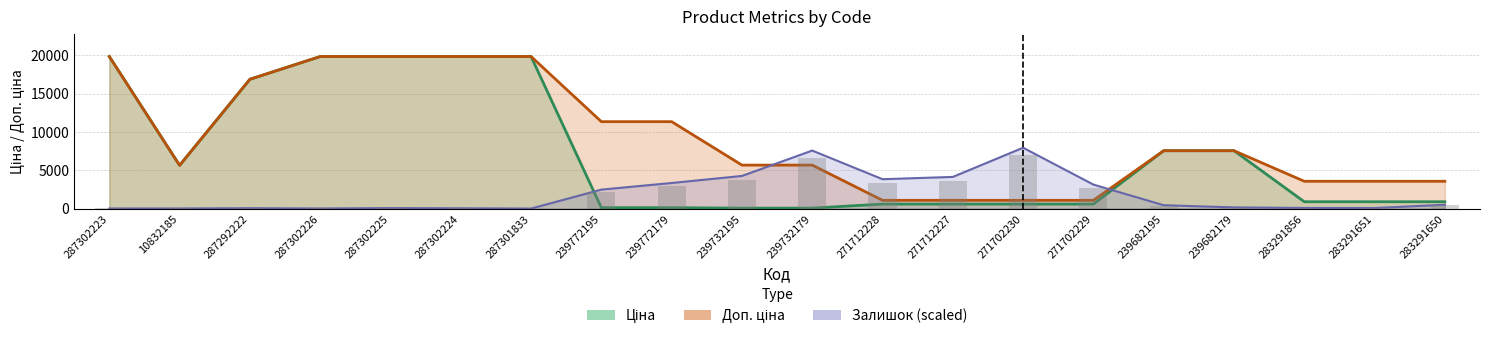

Reading left to right, transcribe all the data shown in this chart.

Ціна: 19831.1	5636.0	16863.2	19831.1	19831.1	19831.1	19831.1	113.3	113.3	56.7	56.7	586.0	586.0	586.0	586.0	7545.9	7545.9	889.9	889.9	889.9
Доп. ціна: 19831.1	5636.0	16863.2	19831.1	19831.1	19831.1	19831.1	11334.0	11334.0	5667.0	5667.0	1074.5	1074.5	1074.5	1074.5	7545.9	7545.9	3559.7	3559.7	3559.7
Залишок: 11.5	11.5	46.0	11.5	57.5	34.5	0.0	2471.7	3333.9	4253.6	7564.5	3828.3	4127.2	7932.4	3127.0	436.9	149.5	80.5	69.0	494.3